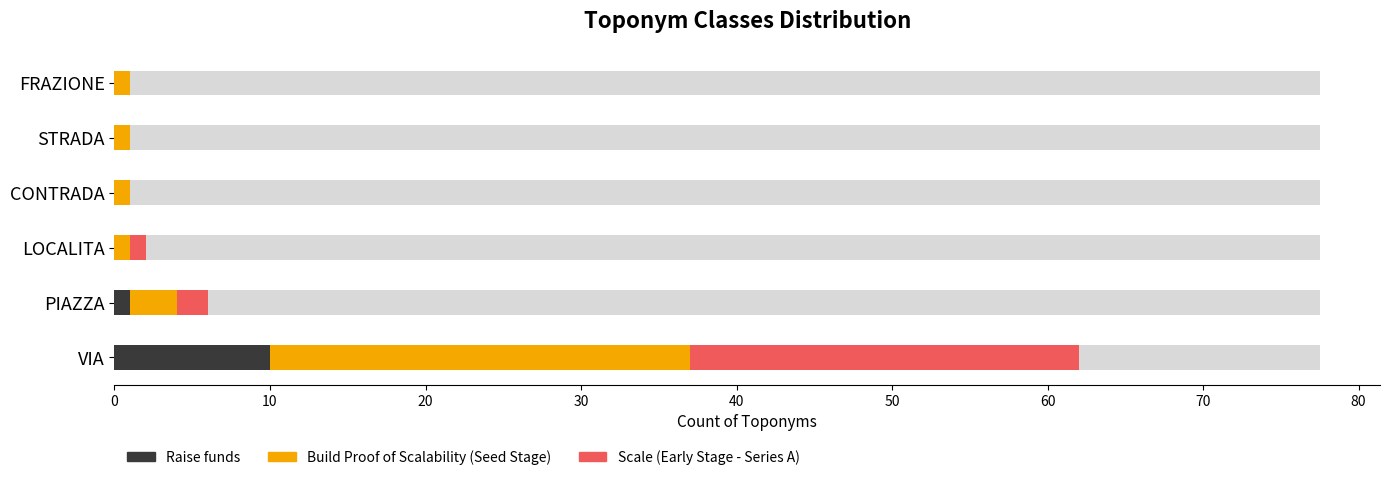

How many values in Scale (Early Stage - Series A) are above zero?

3